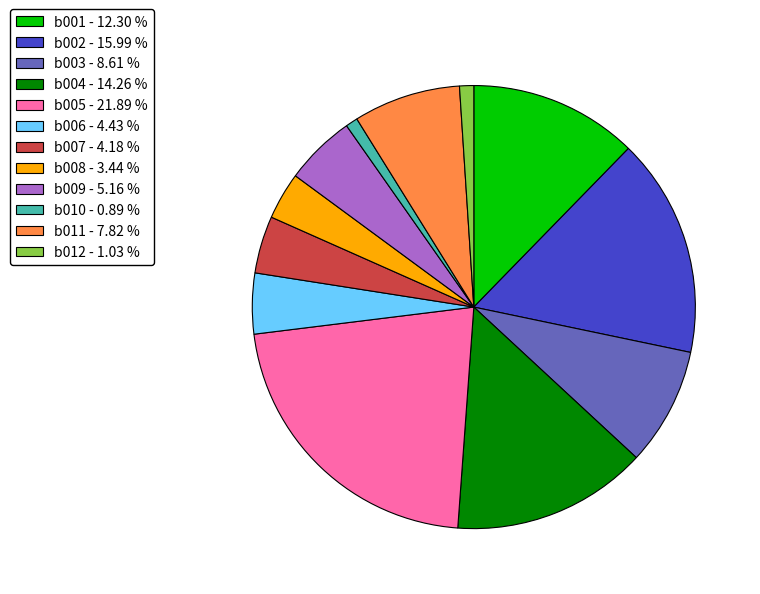

Does b012 - 1.03 % account for over 50% of the chart?

No